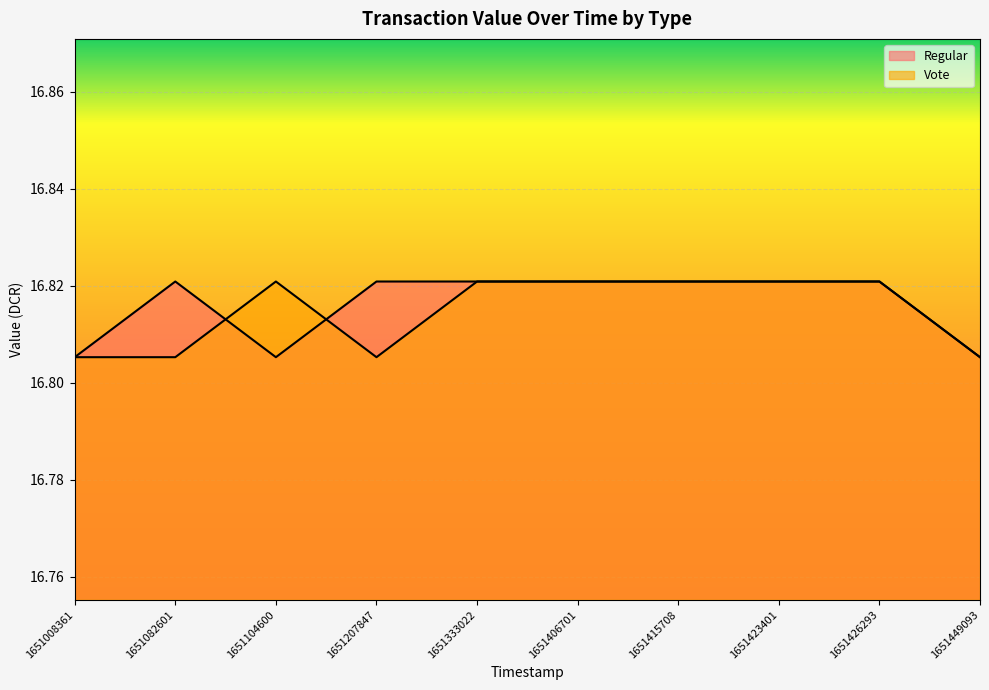

Which label corresponds to the smallest value in the chart?

1651008361